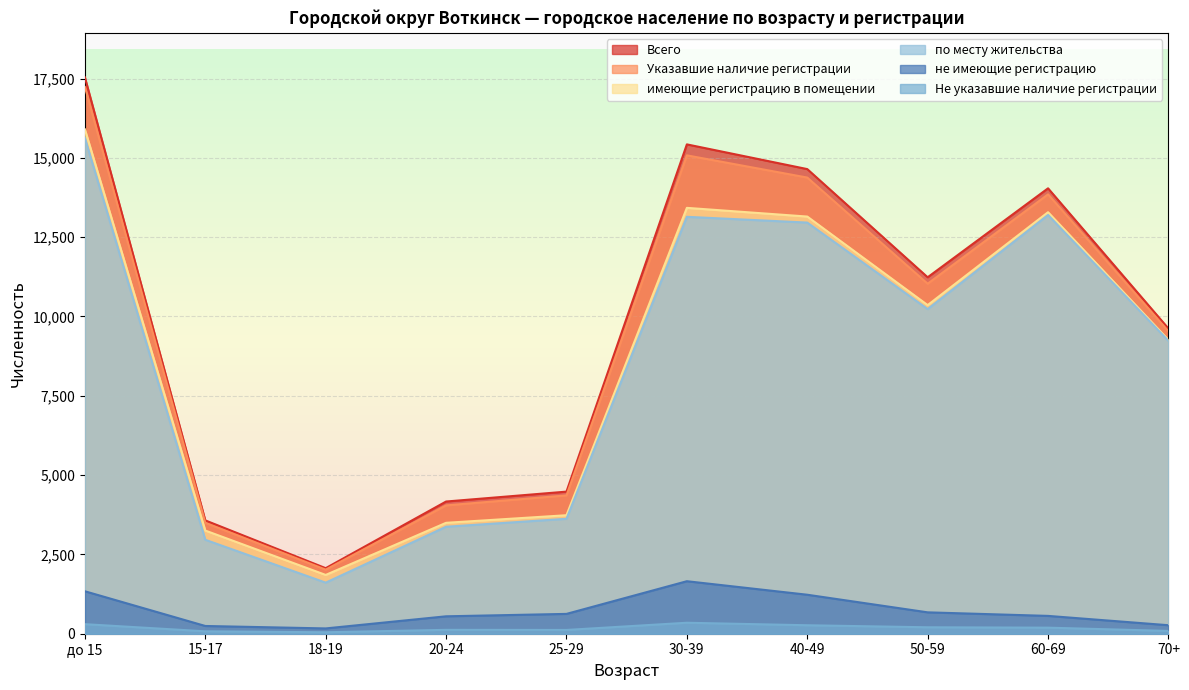

How many lines are shown in the chart?

6